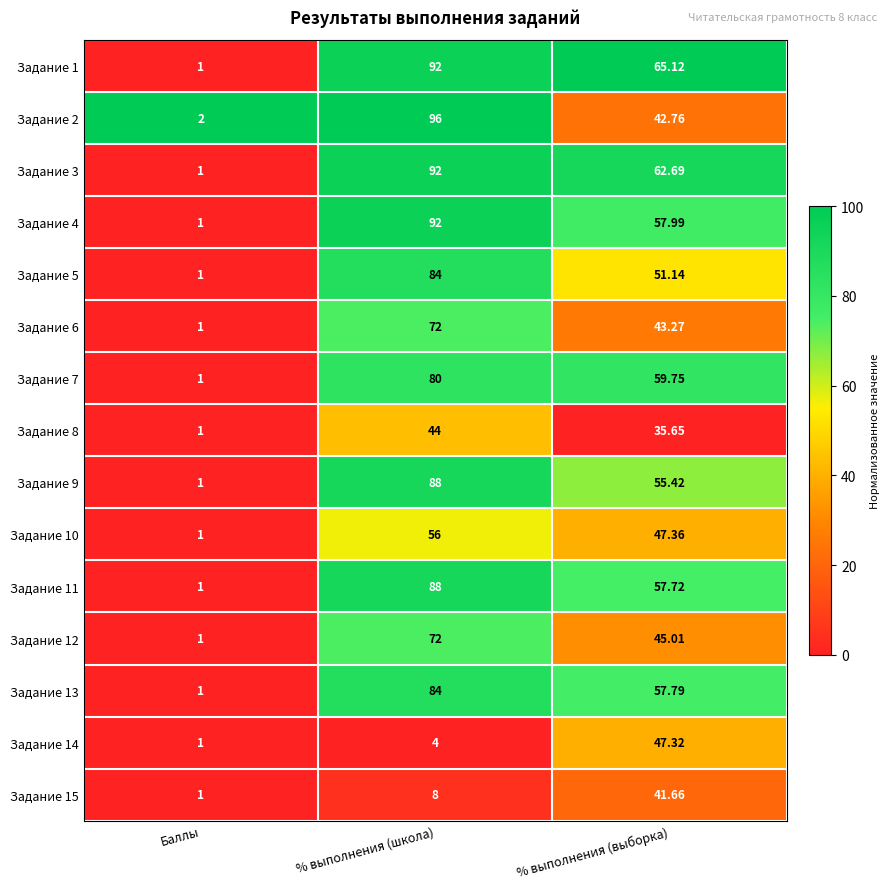

Between Баллы and % выполнения (школа), which series saw the biggest shift?

Задание 2